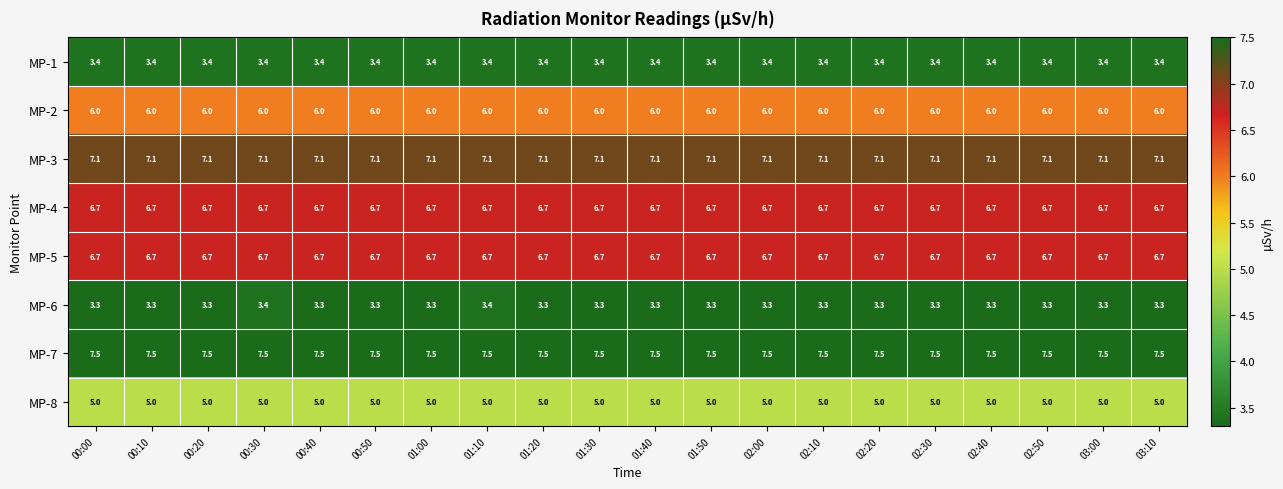

What is the total value across all series at 02:30?

45.7